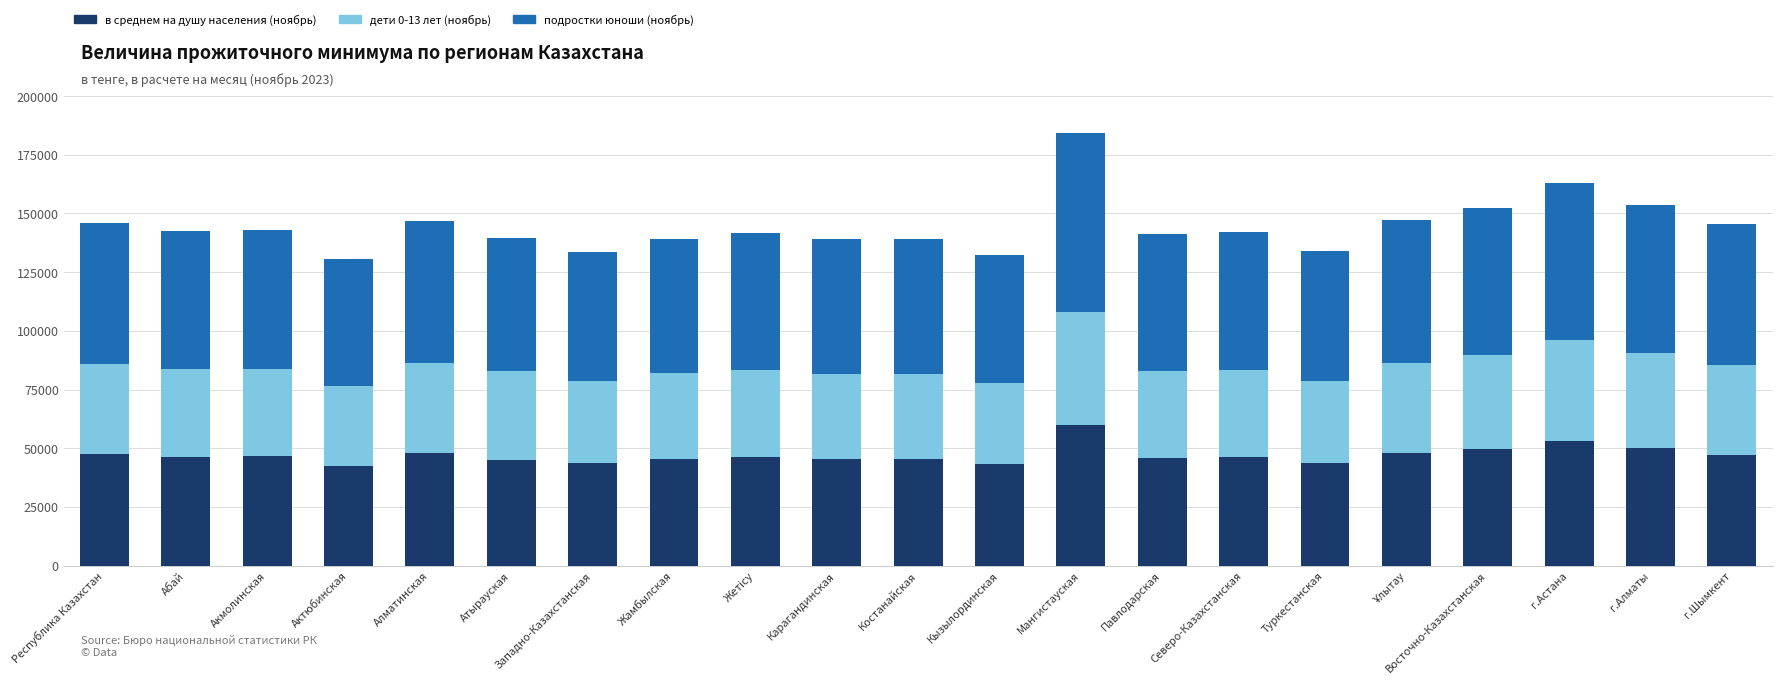

At which category is the sum across all series the highest?

Мангистауская